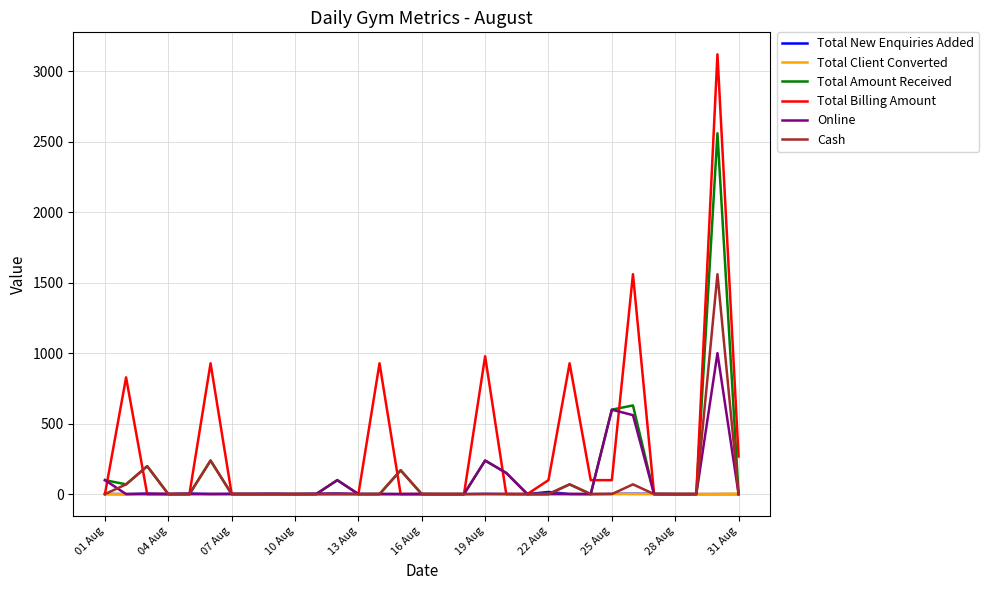

Which series has the largest range (max minus min)?

Total Billing Amount